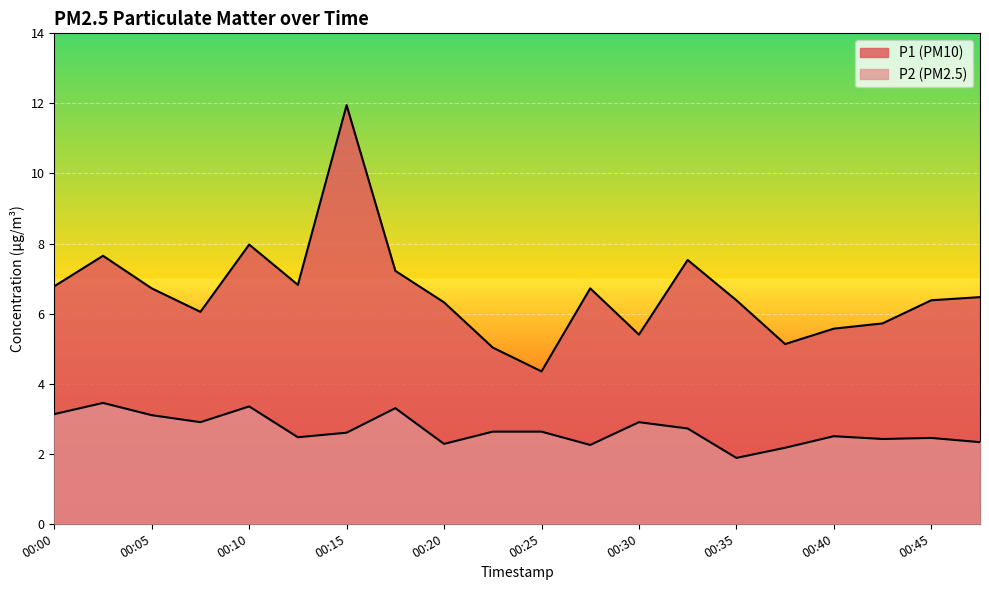

How many series are shown in this chart?

2